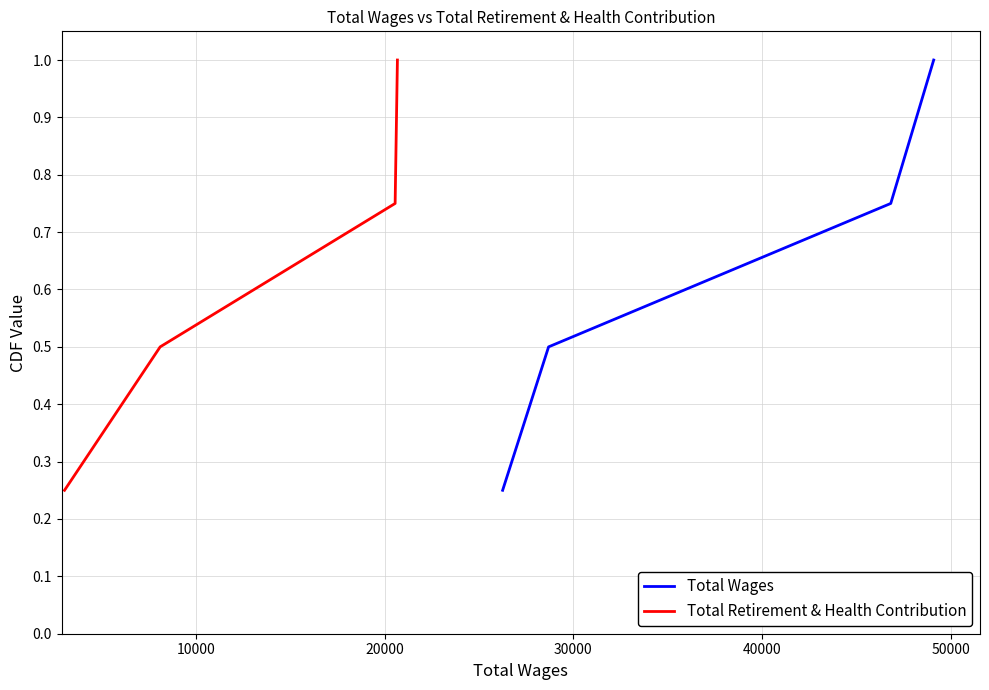

At which category is the sum across all series the highest?

30000